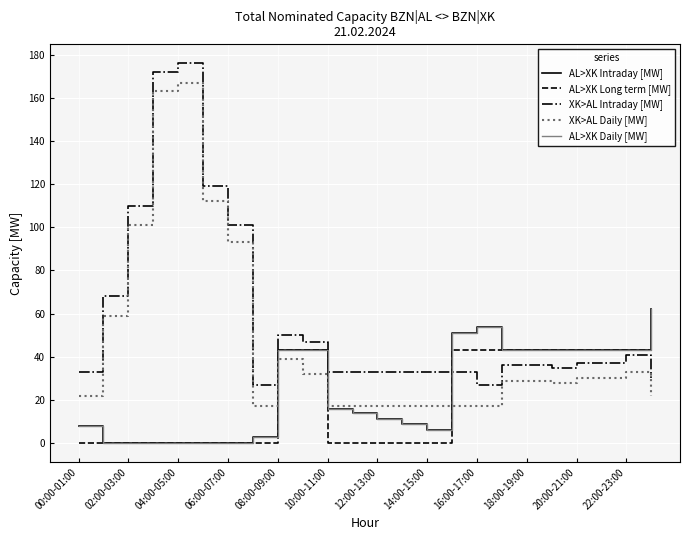

Which series has the largest total across all categories?

XK>AL Intraday [MW]